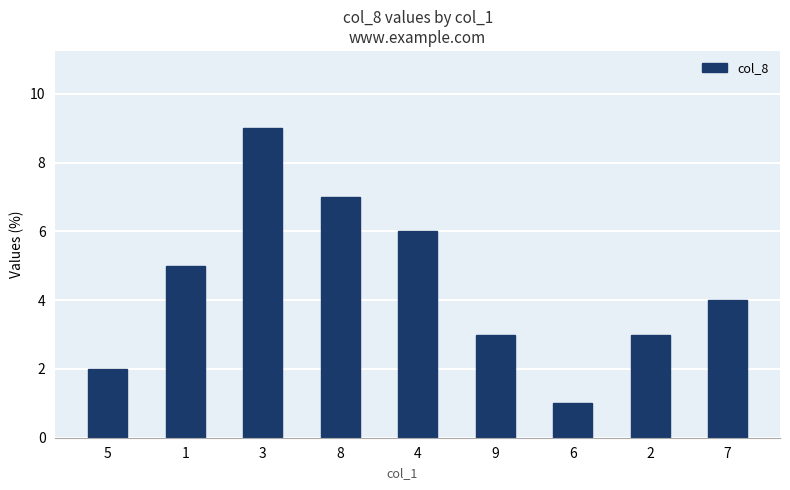

Count the values in the range 3 to 6.

5